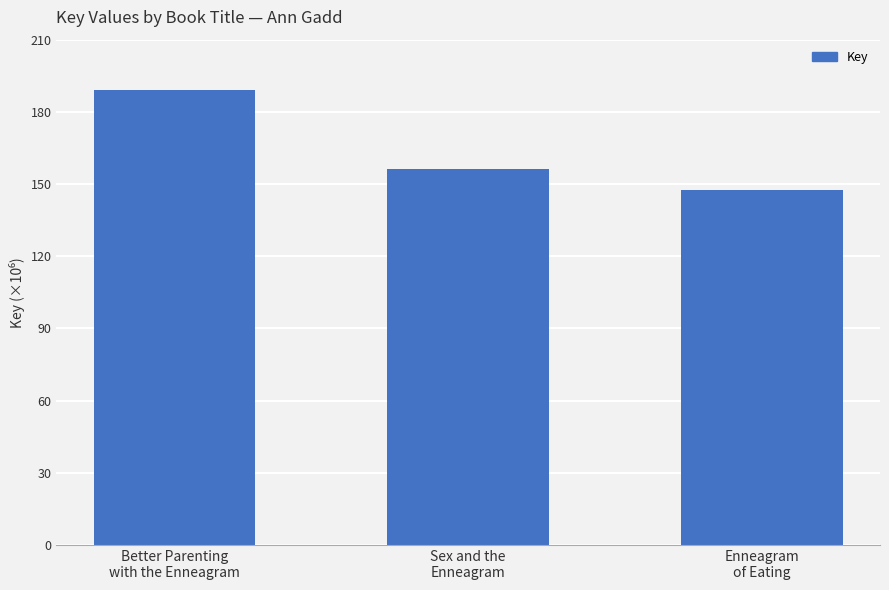

Does the chart contain stacked bars?

No